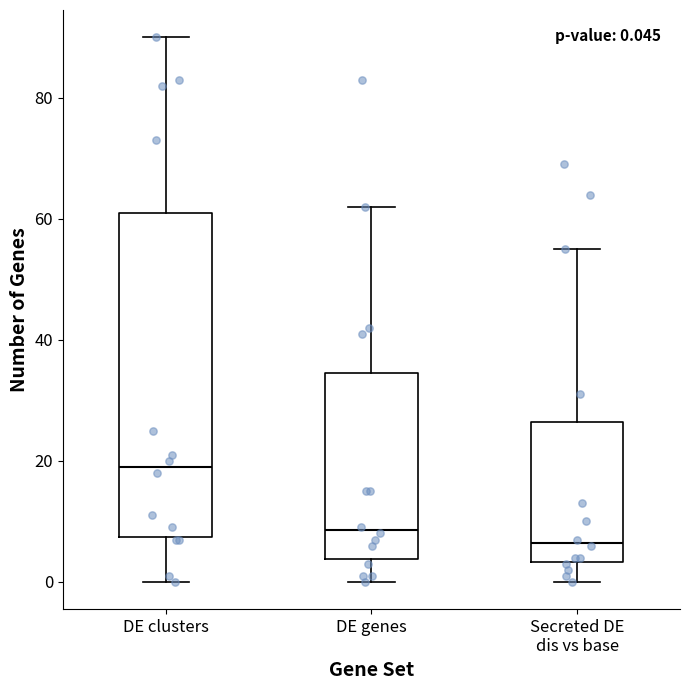

Comparing the boxes themselves (not the whiskers), which one is the tallest?

DE clusters